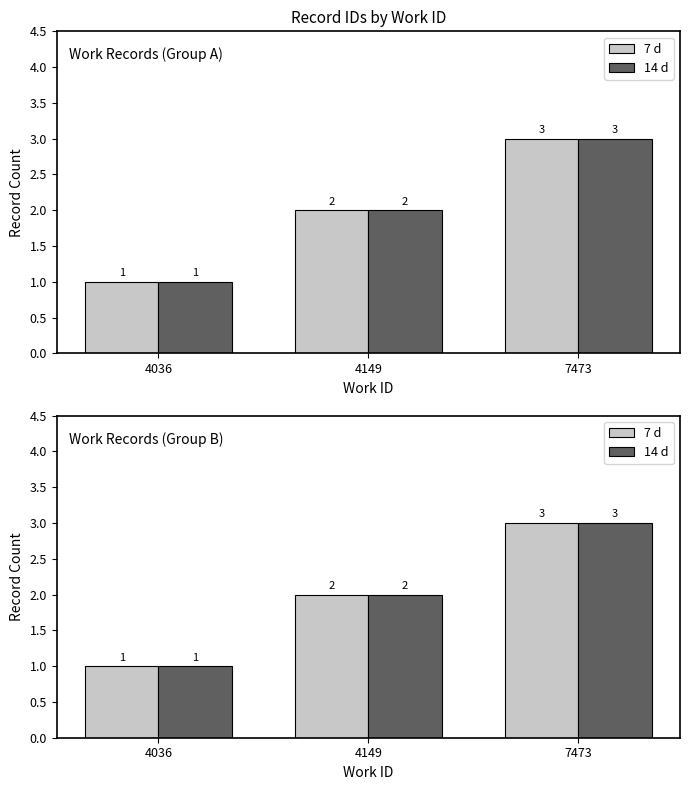

Rank the series by their maximum value, from highest to lowest.

7 d, 14 d